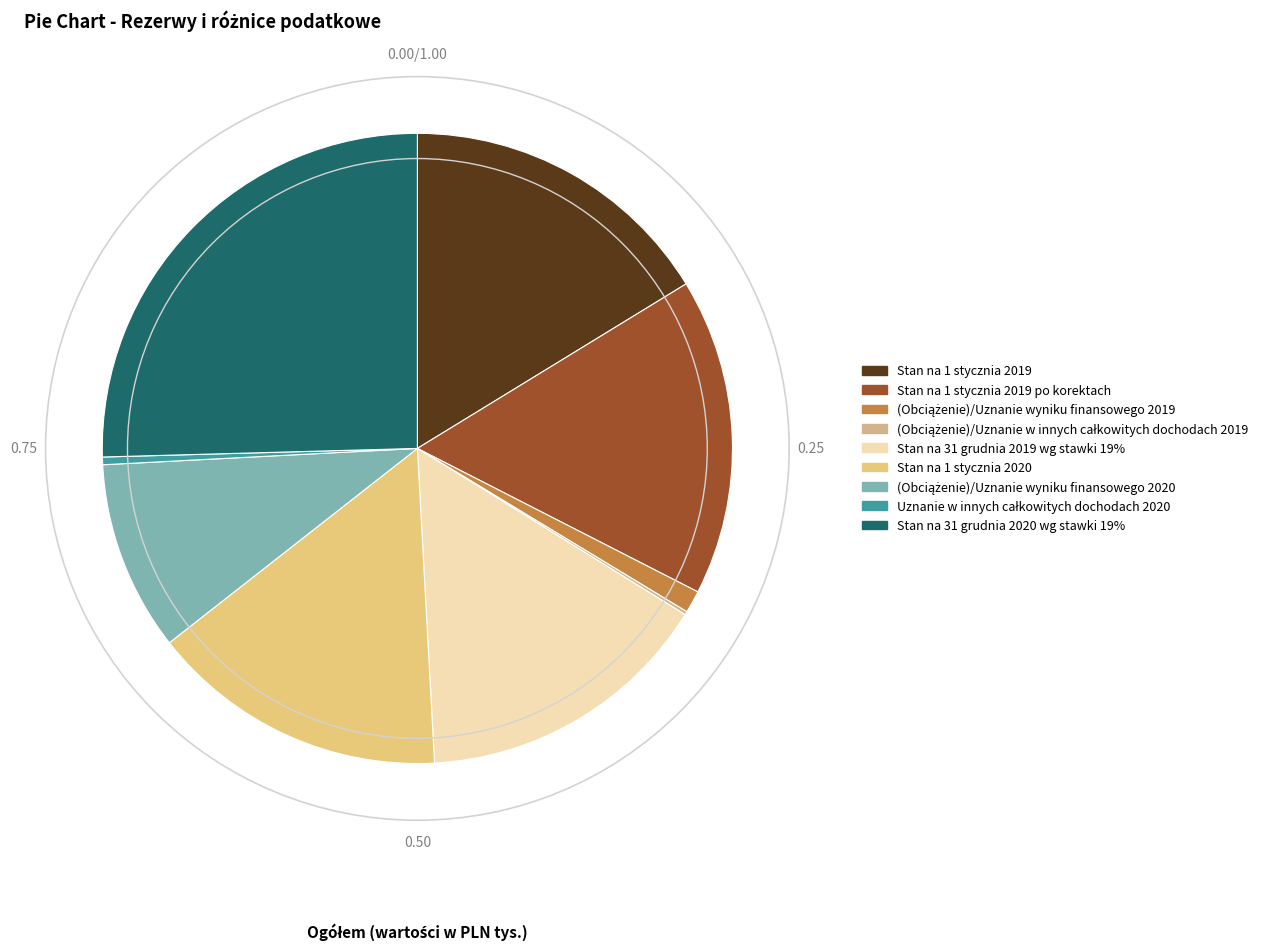

Between (Obciążenie)/Uznanie wyniku finansowego 2019 and Uznanie w innych całkowitych dochodach 2020, which is larger?

(Obciążenie)/Uznanie wyniku finansowego 2019